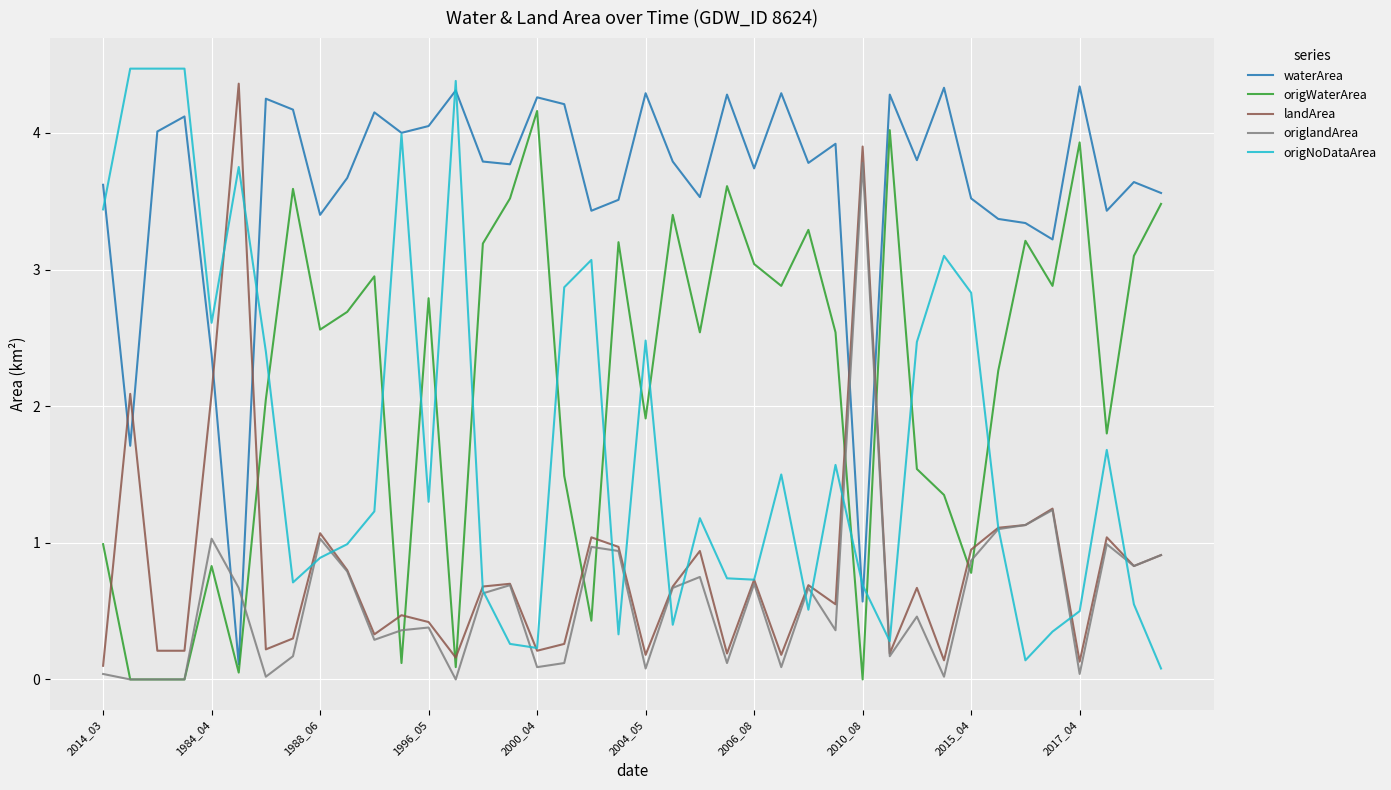

Which series has the largest total across all categories?

waterArea